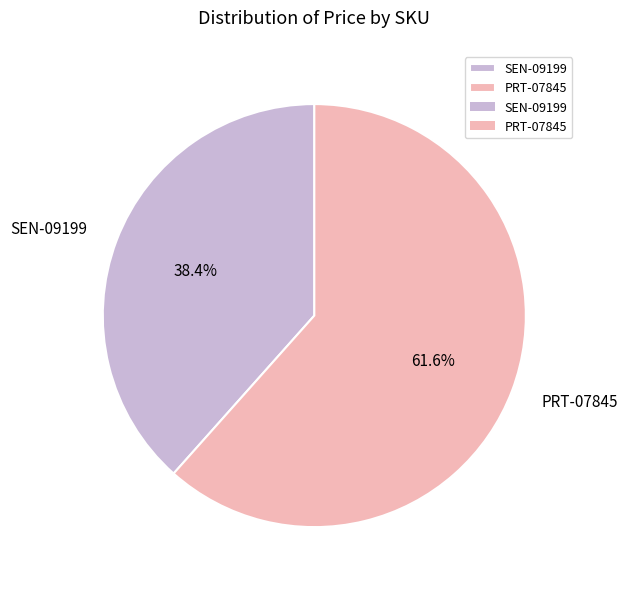

How many slices are in this pie chart?

2